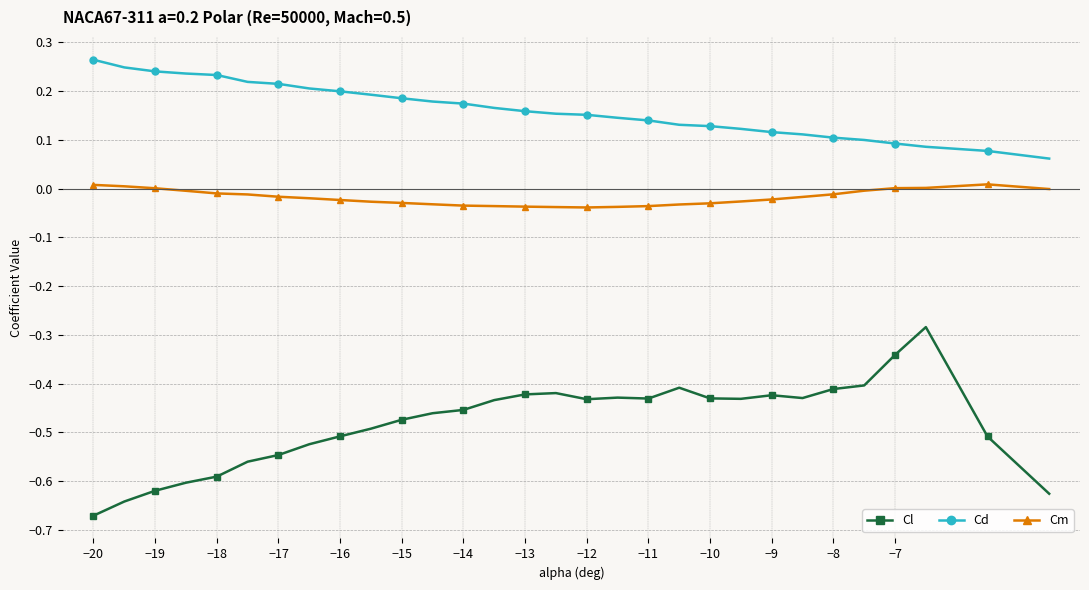

Which series has the largest range (max minus min)?

Cl